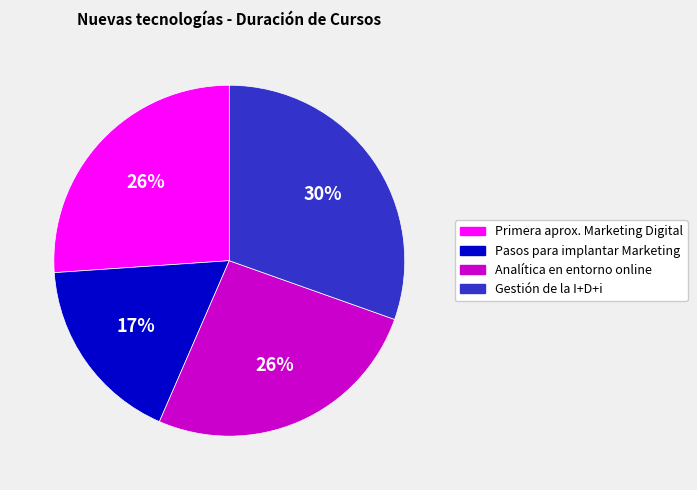

Do Gestión de la I+D+i and Pasos para implantar Marketing together represent more than half of the pie?

No